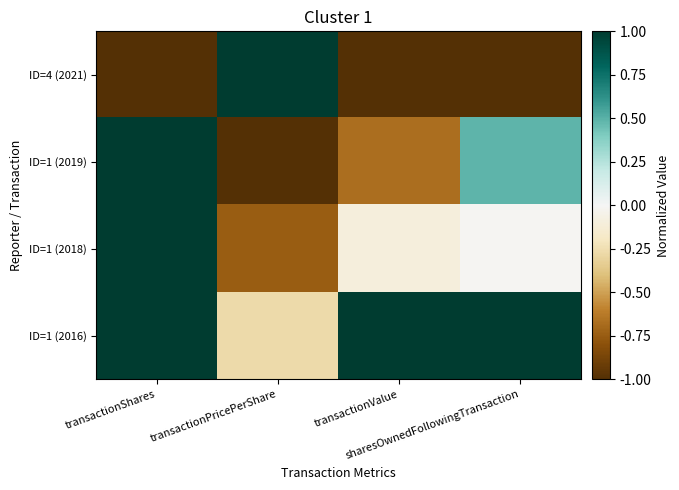

Which series has the widest spread of values?

ID=4 (2021)